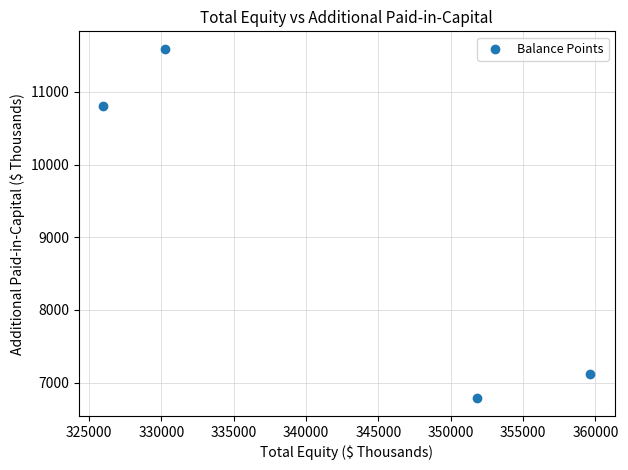

What Y value in the scatter plot is closest to 9187?

10809